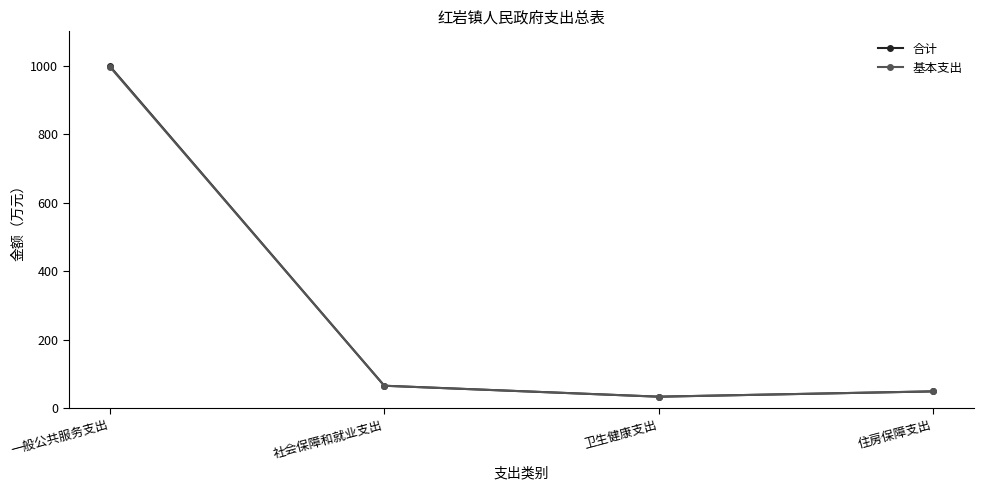

At how many categories does at least one series exceed 625?

1